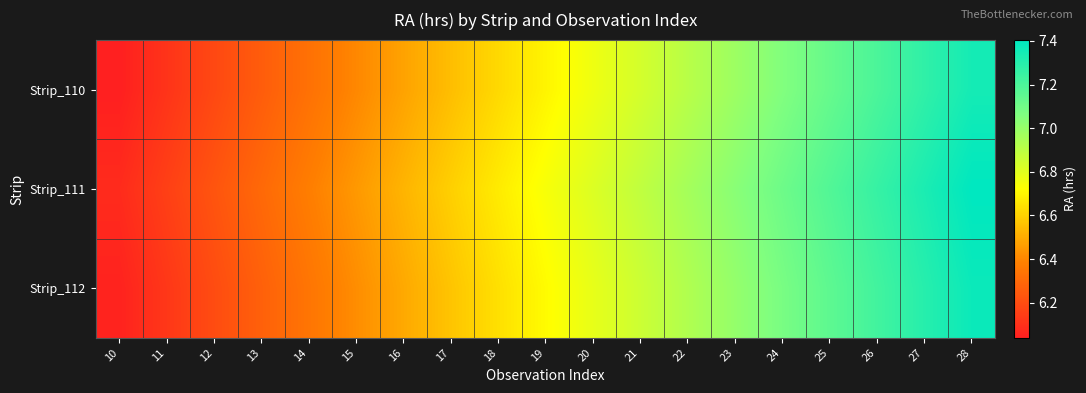

Which series has the largest total across all categories?

Strip_111